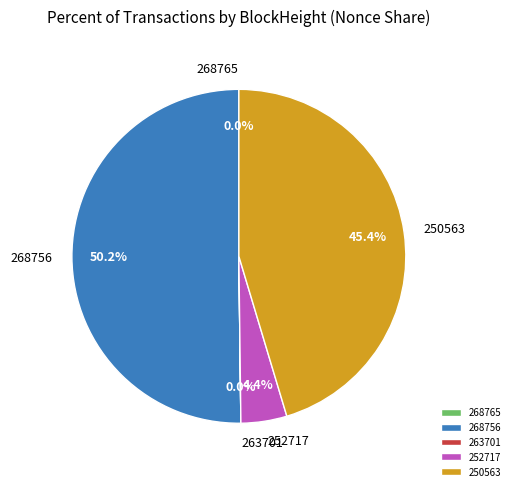

Is it true that 268756 is 50% of the pie?

True